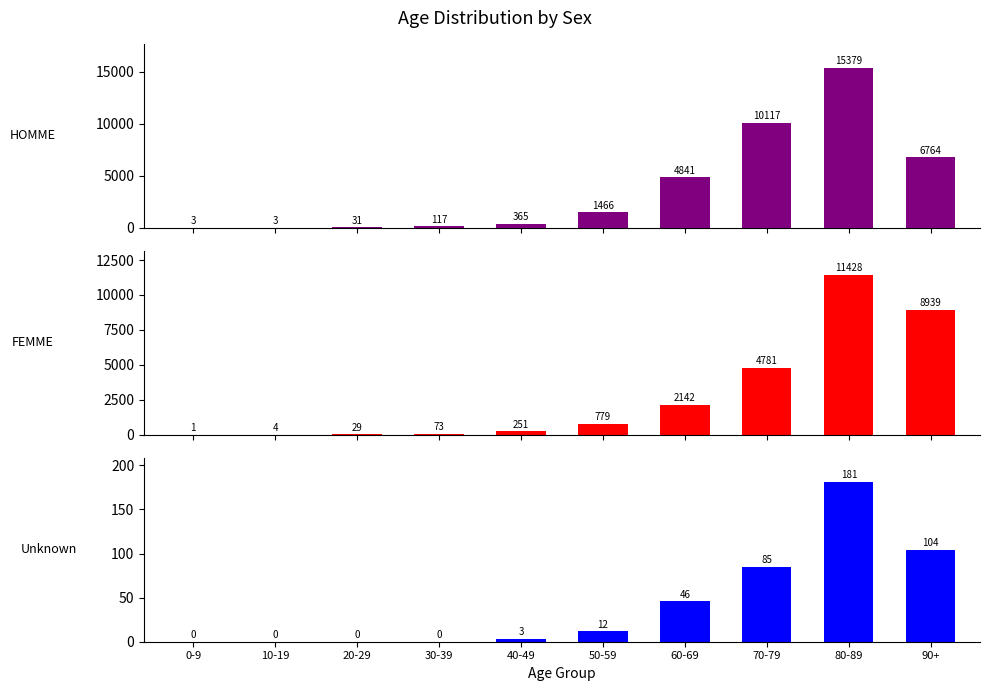

Reading left to right, transcribe all the data shown in this chart.

HOMME: 0-9=3	10-19=3	20-29=31	30-39=117	40-49=365	50-59=1466	60-69=4841	70-79=10117	80-89=15379	90+=6764
FEMME: 0-9=1	10-19=4	20-29=29	30-39=73	40-49=251	50-59=779	60-69=2142	70-79=4781	80-89=11428	90+=8939
Unknown: 0-9=0	10-19=0	20-29=0	30-39=0	40-49=3	50-59=12	60-69=46	70-79=85	80-89=181	90+=104